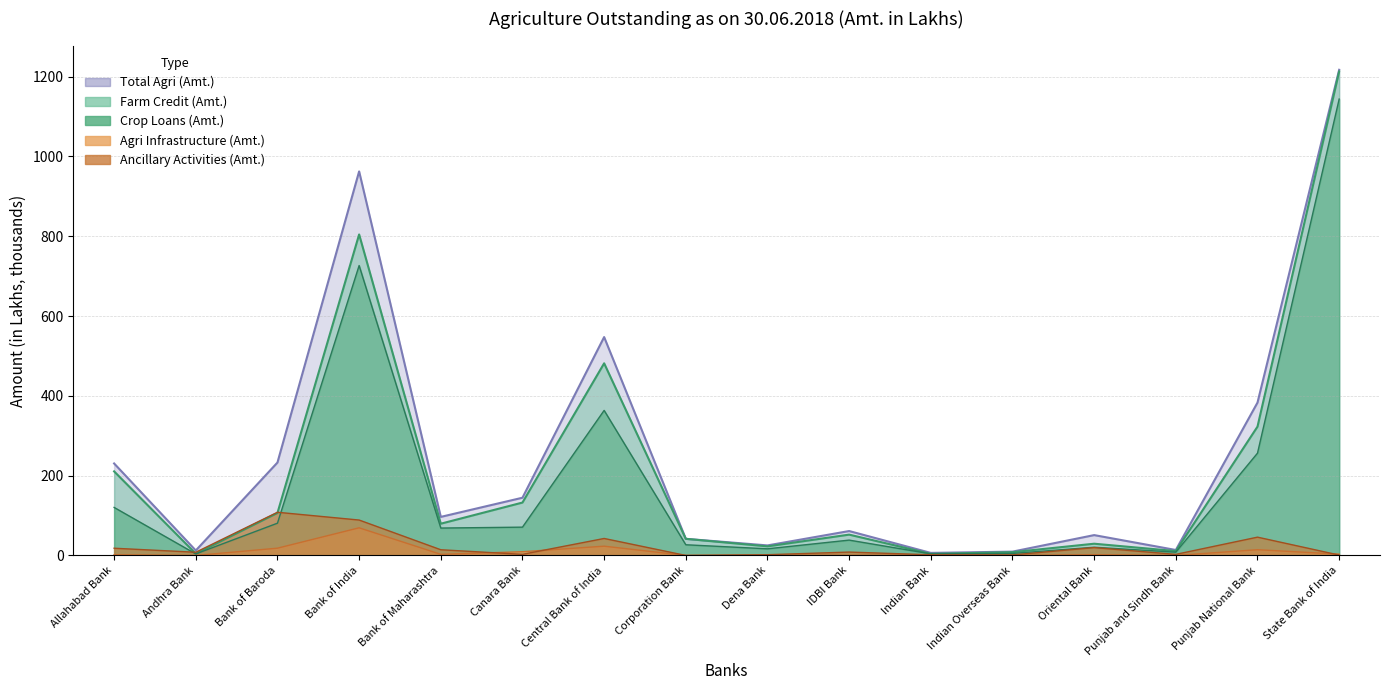

Reading left to right, transcribe all the data shown in this chart.

Farm Credit (Amt.): 210.7	4.4	106.4	804.5	79.6	132.6	481.5	41.6	22.8	52.2	4.0	8.2	29.4	10.9	322.9	1212.9
Crop Loans (Amt.): 120.4	3.8	80.8	726.6	68.6	70.9	363.5	26.8	16.6	38.4	4.0	5.0	20.6	8.2	256.4	1143.8
Agri Infrastructure (Amt.): 1.8	0.0	18.2	69.3	2.8	9.3	23.2	0.0	0.5	0.5	0.7	0.0	1.9	0.0	14.4	3.3
Ancillary Activities (Amt.): 18.1	8.0	108.2	88.7	14.3	2.8	42.5	0.0	1.9	8.5	1.7	1.3	19.7	2.7	45.8	0.9
Total Agri (Amt.): 230.5	12.4	232.9	962.5	96.6	144.7	547.3	41.6	25.1	61.2	6.4	9.6	51.0	13.7	383.1	1217.1